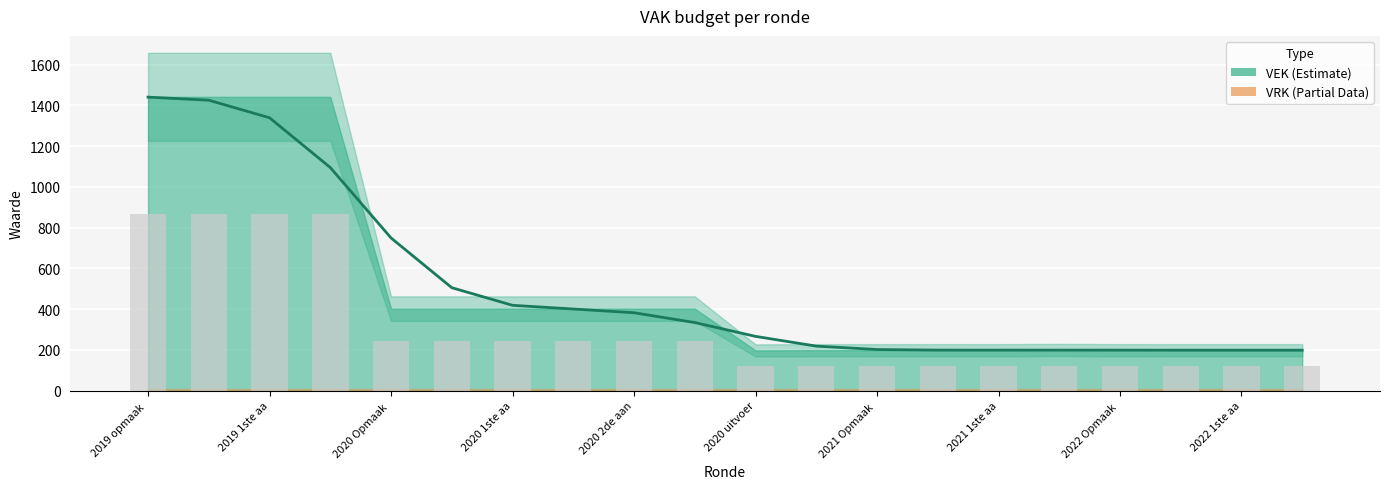

True or false: the data shows 118.8 at 2022 Opmaak - goedgekeurd.

True